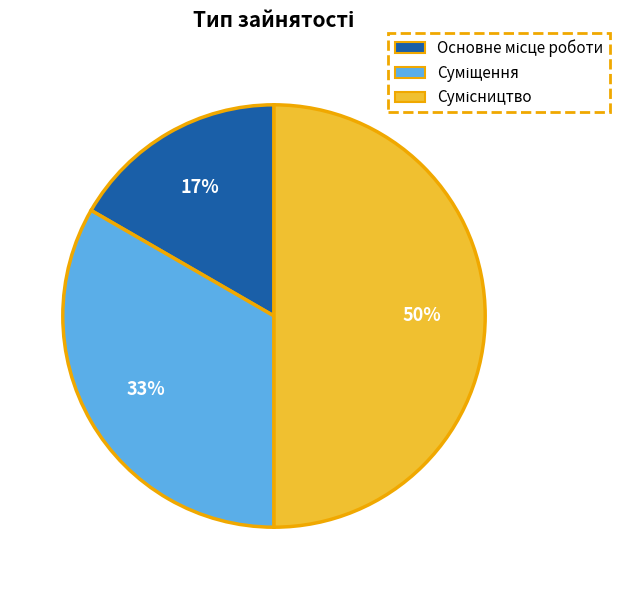

To the nearest percent, what is the average slice percentage?

33%